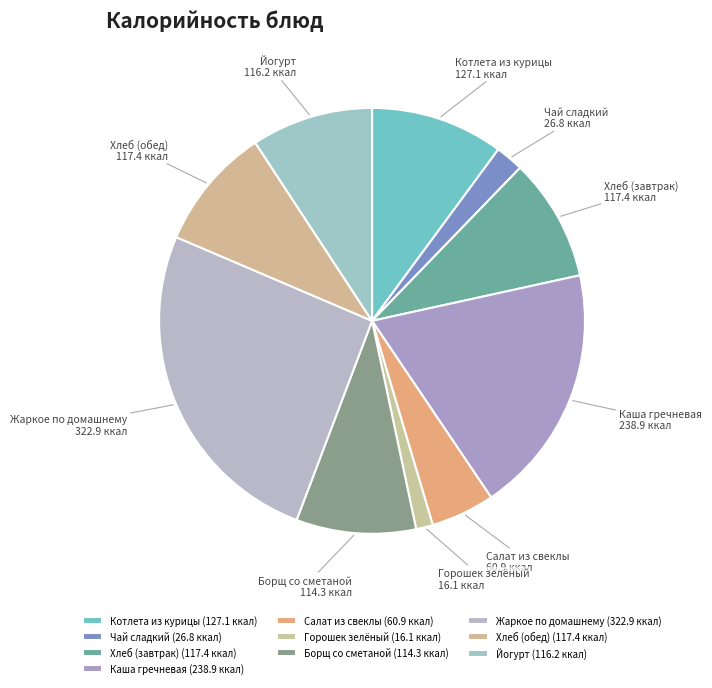

Does any single category account for the majority?

No